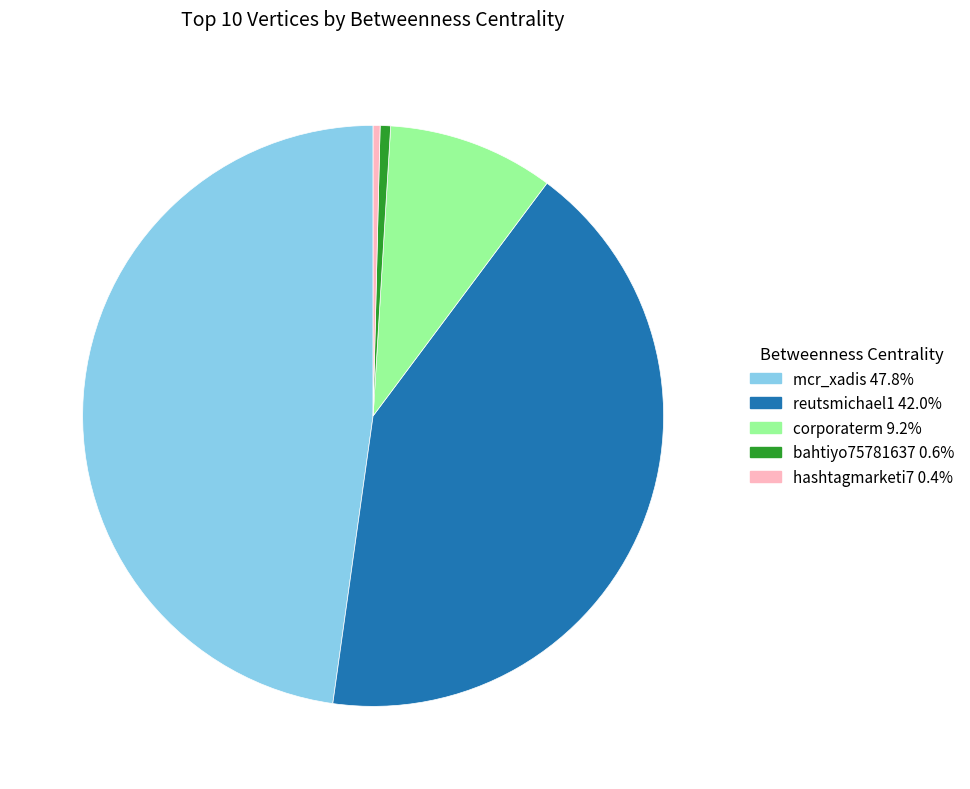

Is the sum of mcr_xadis and reutsmichael1 greater than half?

Yes